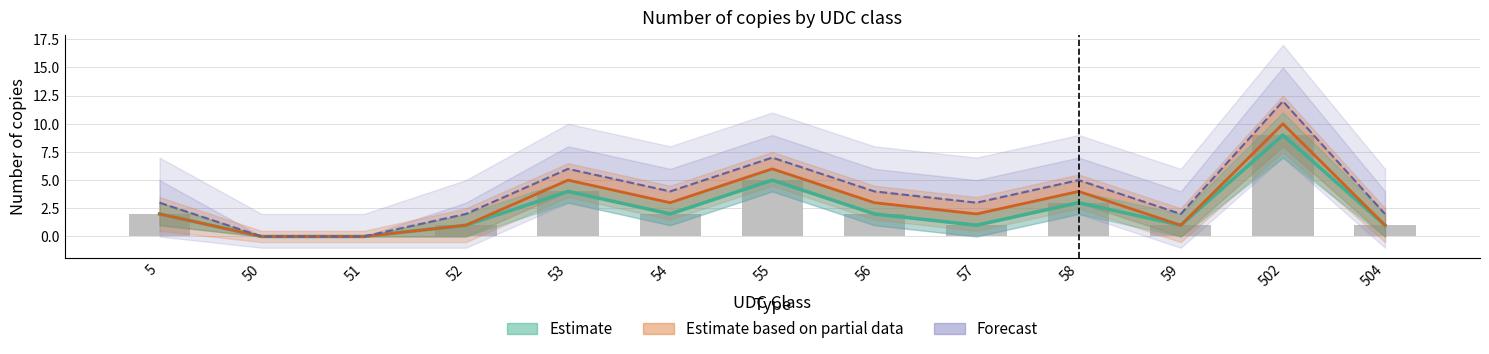

Reading right to left, extract all data points from this chart.

Estimate: 1	9	1	3	1	2	5	2	4	1	0	0	2
Estimate based on partial data: 1	10	1	4	2	3	6	3	5	1	0	0	2
Forecast: 2	12	2	5	3	4	7	4	6	2	0	0	3